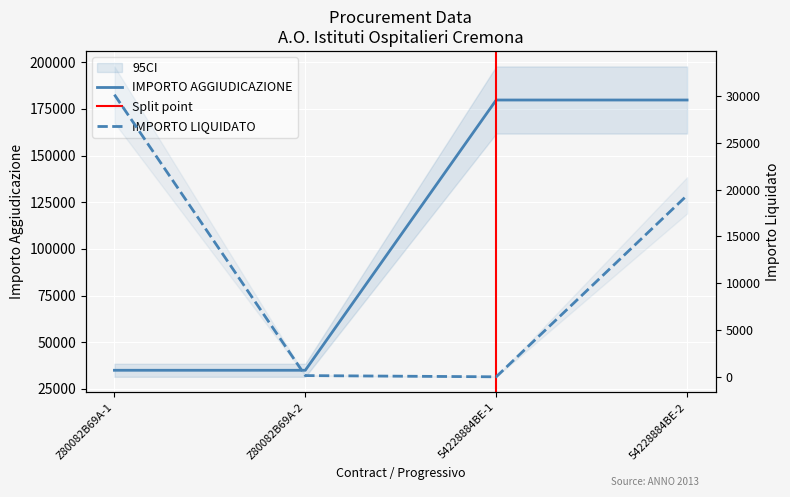

What is the approximate value of IMPORTO LIQUIDATO at Z80082B69A-2?

130.0